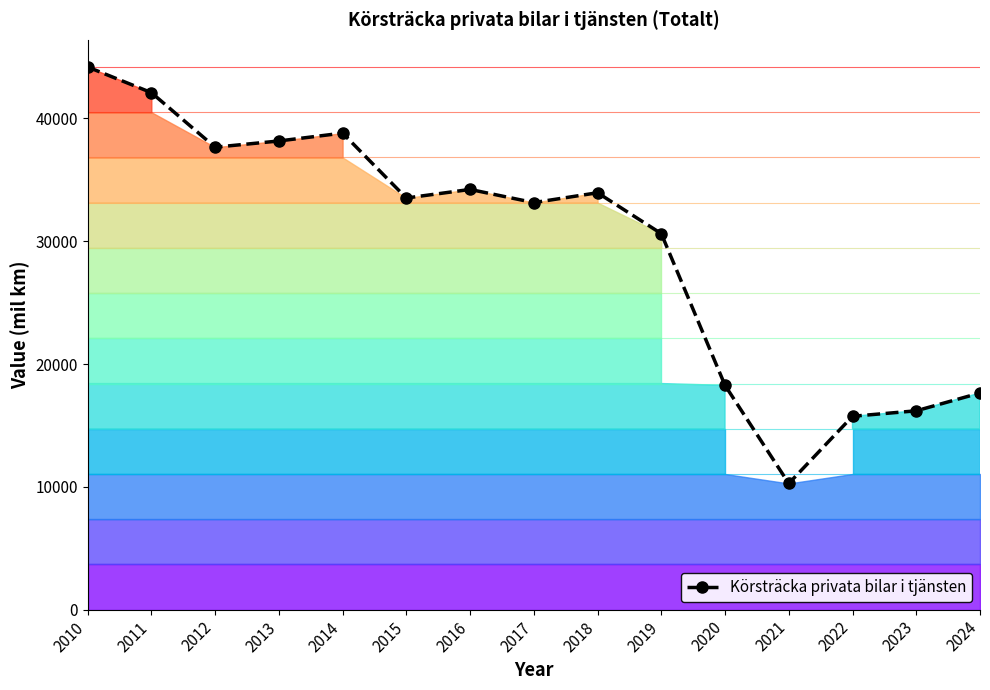

How many lines are shown in the chart?

1